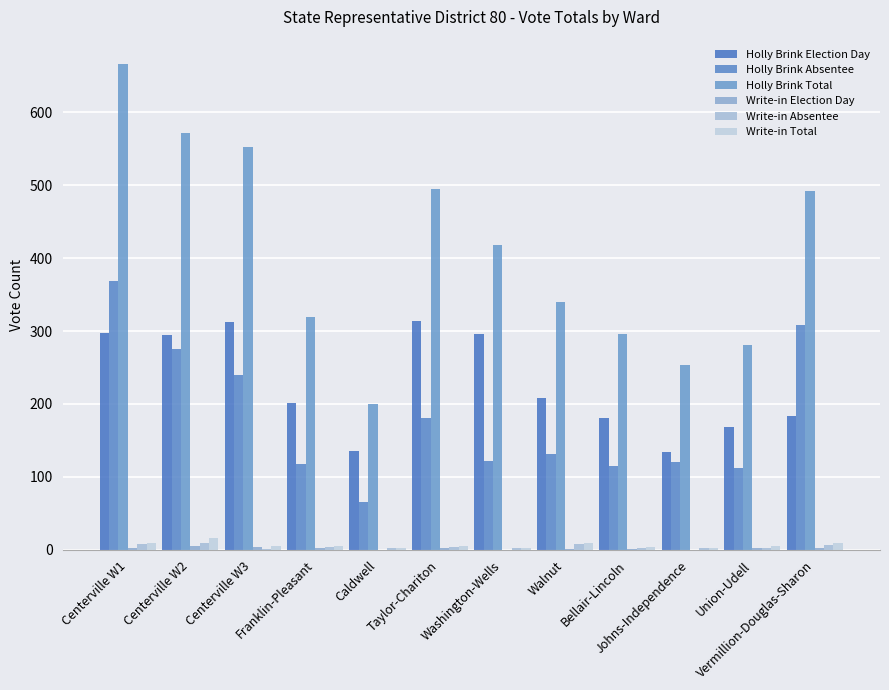

Which series has the largest total across all categories?

Holly Brink Total